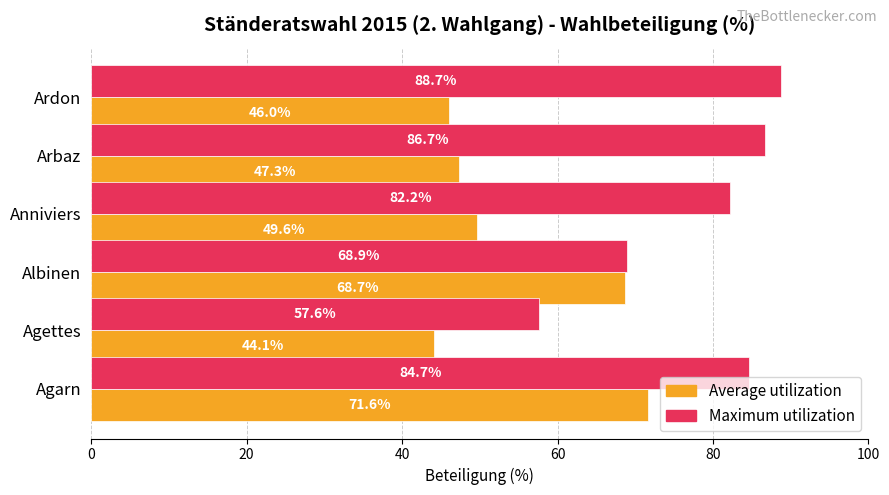

What is the difference between the maximum and minimum values in the Maximum utilization series?

31.2